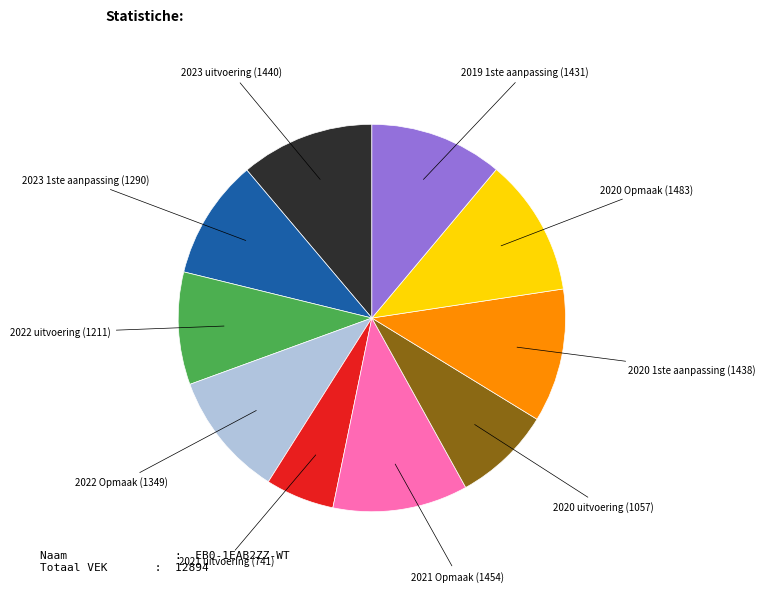

Does any single category account for the majority?

No